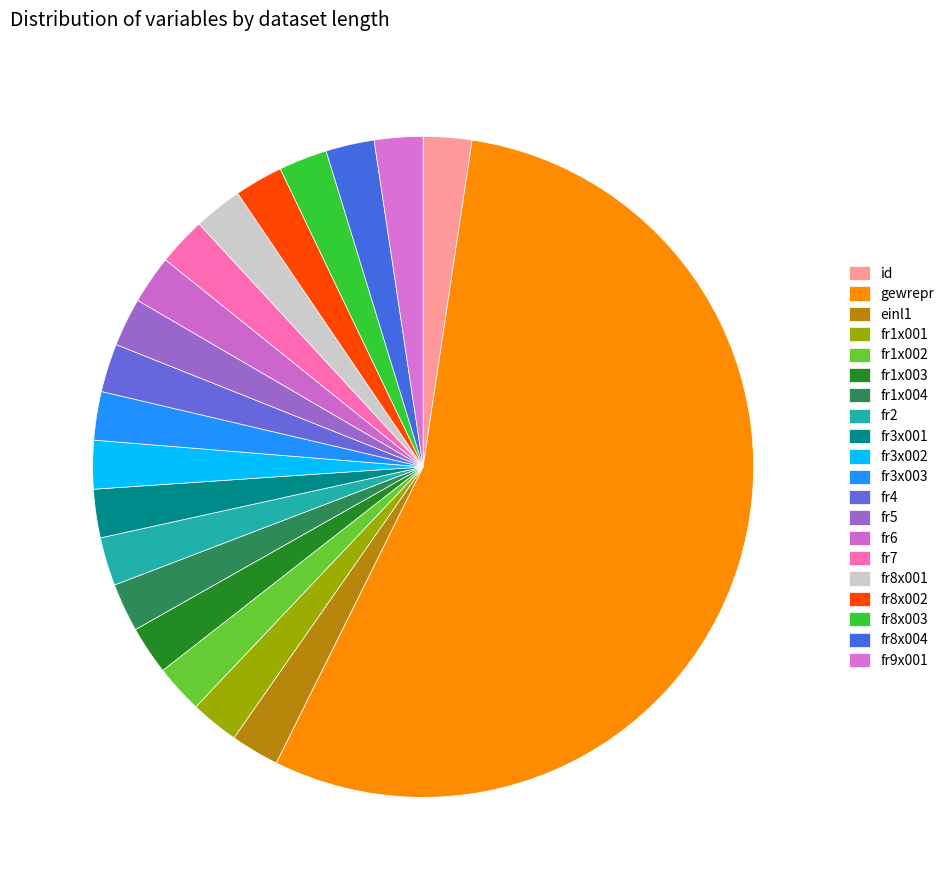

Rank the categories by value from highest to lowest.

gewrepr, id, einl1, fr1x001, fr1x002, fr1x003, fr1x004, fr2, fr3x001, fr3x002, fr3x003, fr4, fr5, fr6, fr7, fr8x001, fr8x002, fr8x003, fr8x004, fr9x001